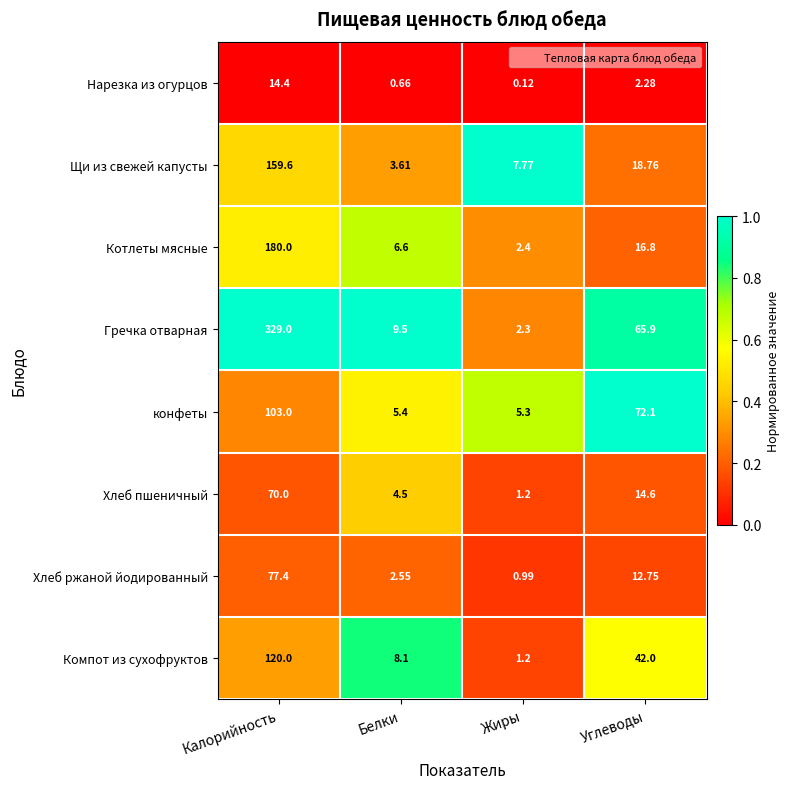

Between Жиры and Углеводы, which series saw the biggest shift?

конфеты